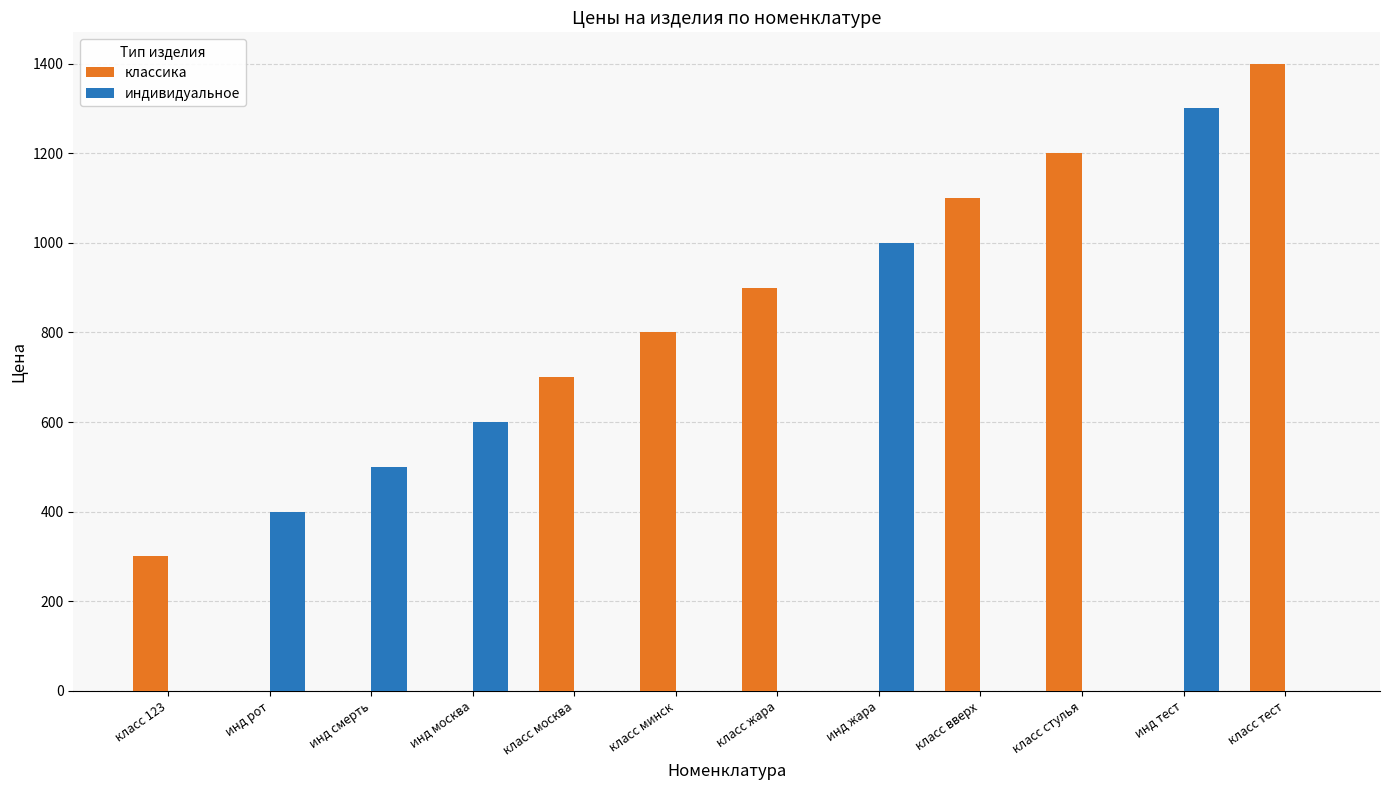

Which series has the widest spread of values?

классика